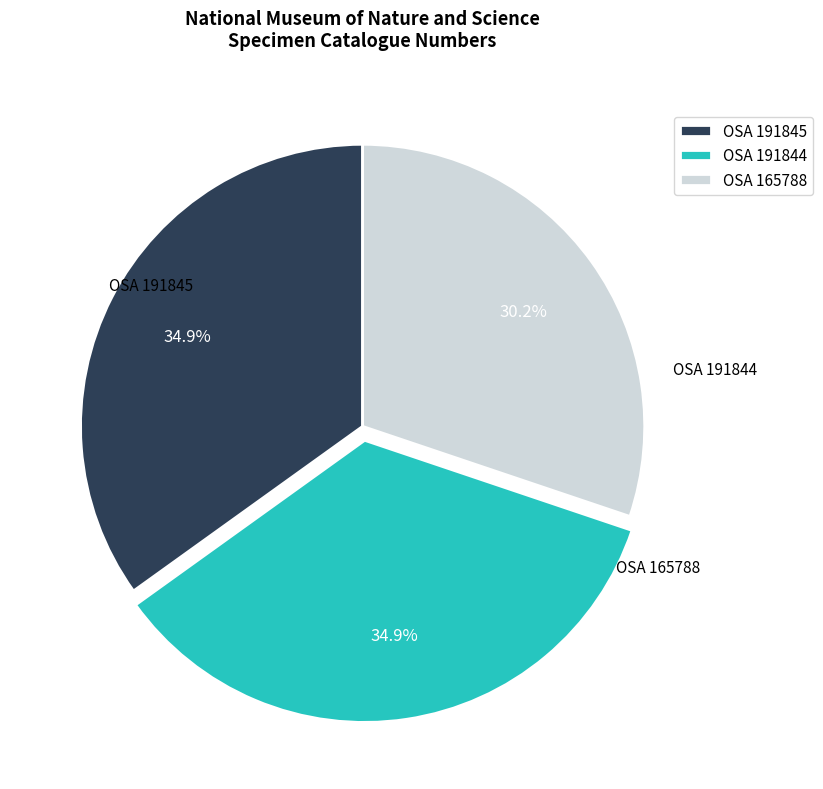

To the nearest percent, what is the average slice percentage?

33%